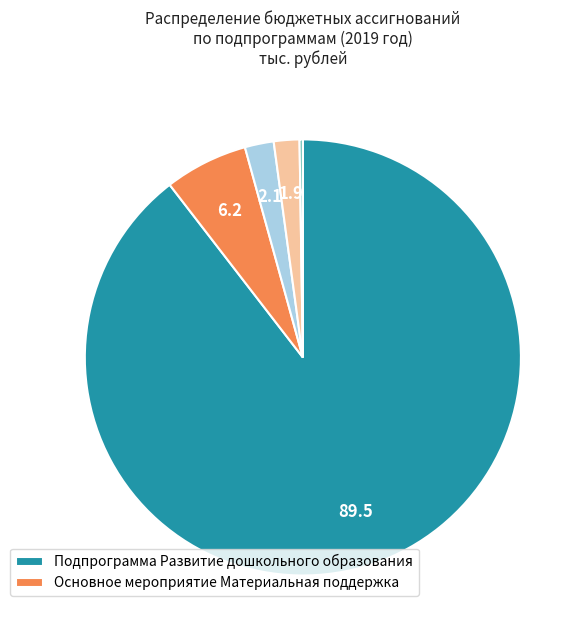

Is there any slice that represents more than half of the pie?

Yes